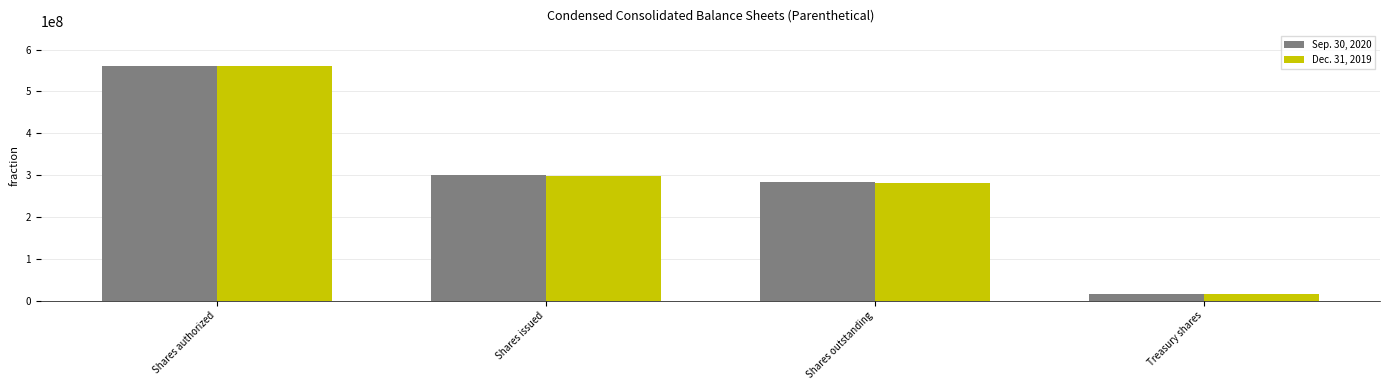

What is the label of the 3rd bar from the left?

Shares outstanding